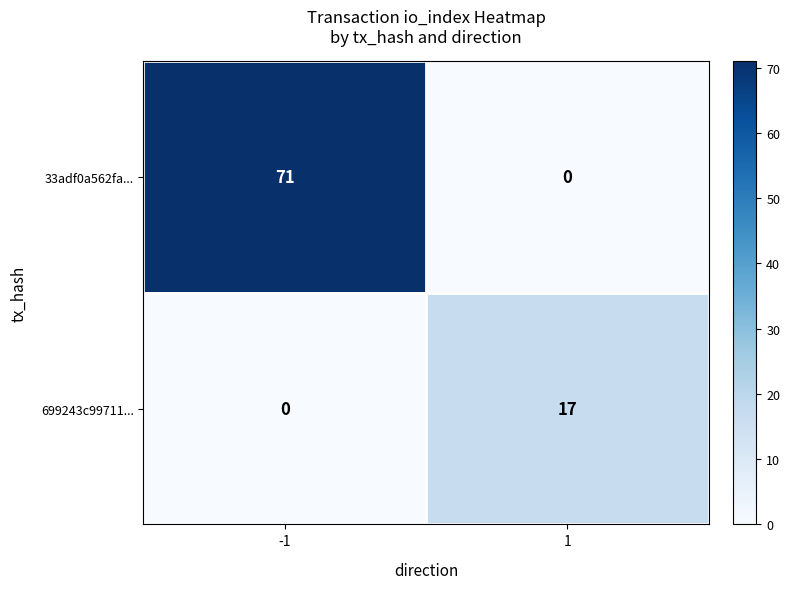

Count the number of data series in this chart.

2